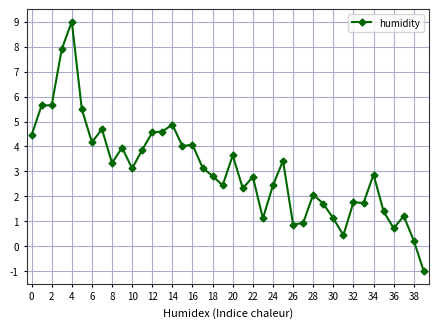

What is the smallest value displayed?

-1.0